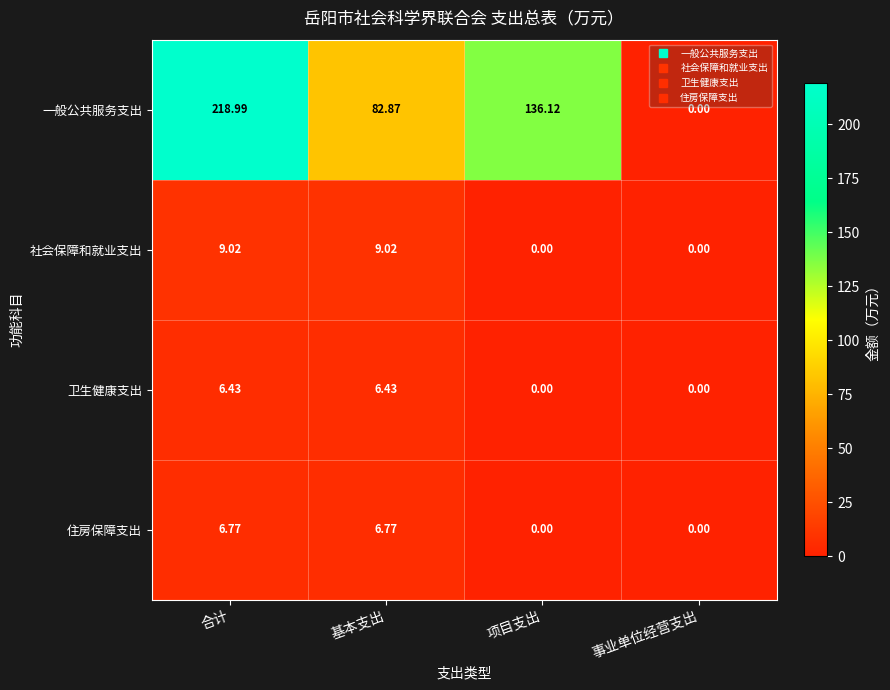

At which category is the sum across all series the highest?

合计